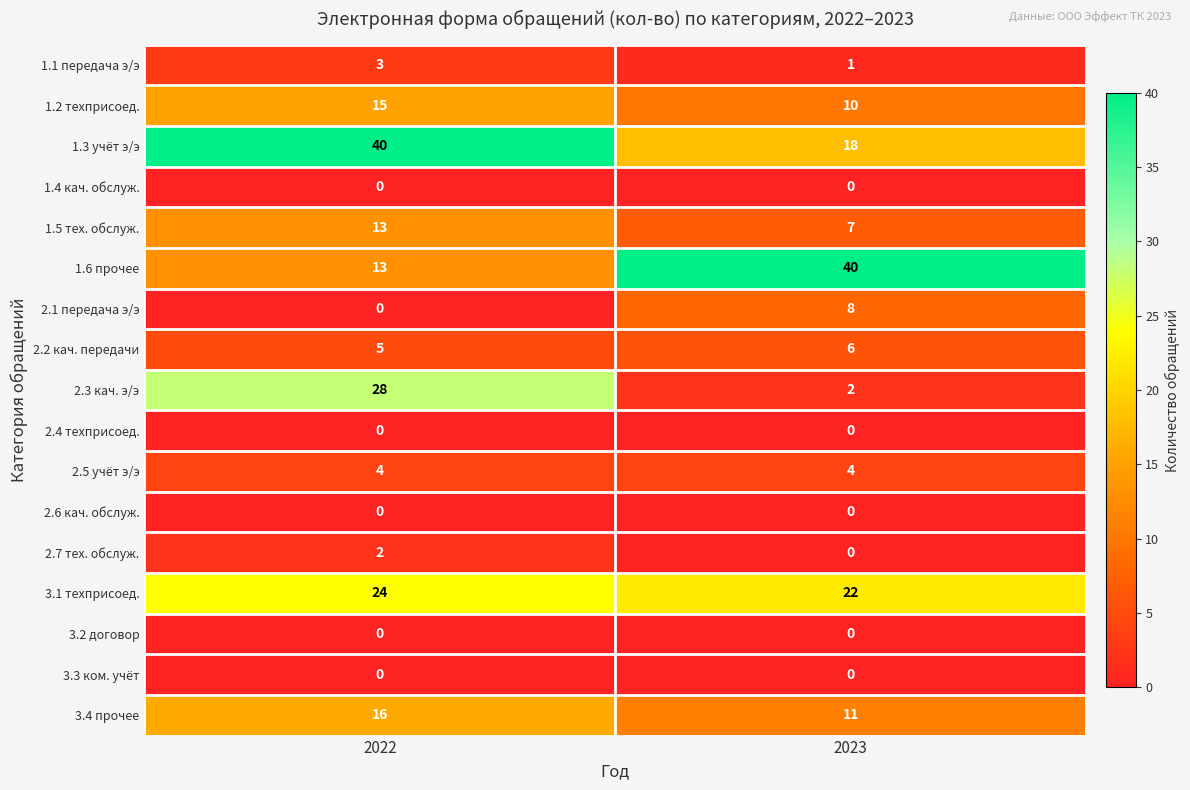

Which category has the lowest value in the 1.5 тех. обслуж. series?

2023